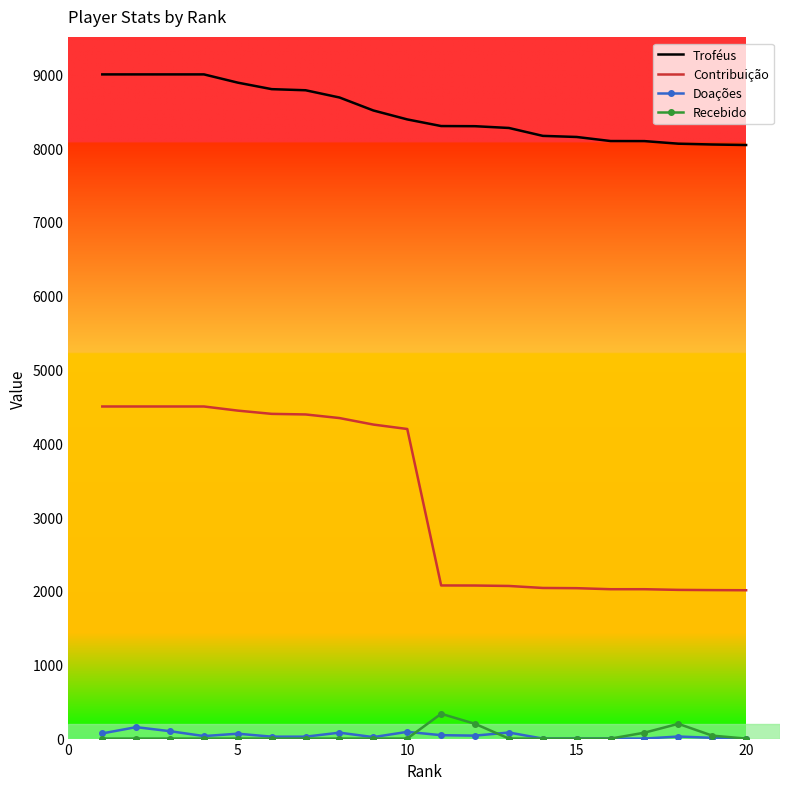

Which series has the largest total across all categories?

Troféus